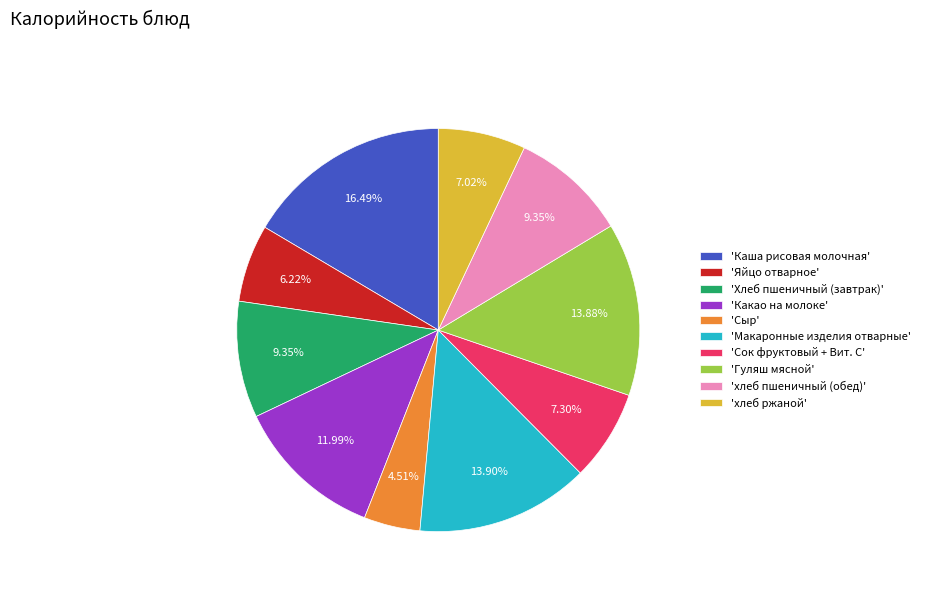

What is the ratio of the value at 'Макаронные изделия отварные' to the value at 'Какао на молоке'?

1.2